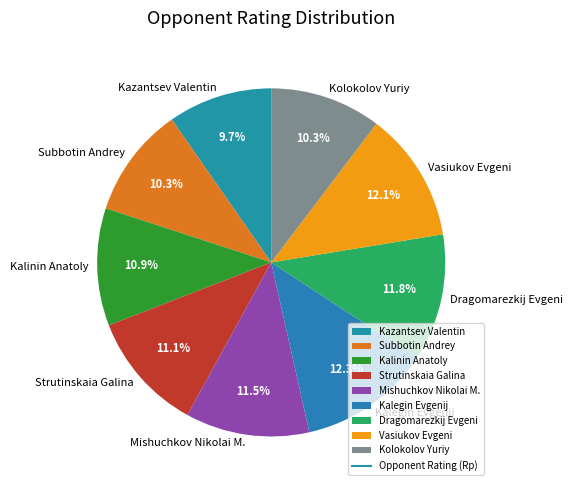

Is Mishuchkov Nikolai M. the majority of the pie?

No